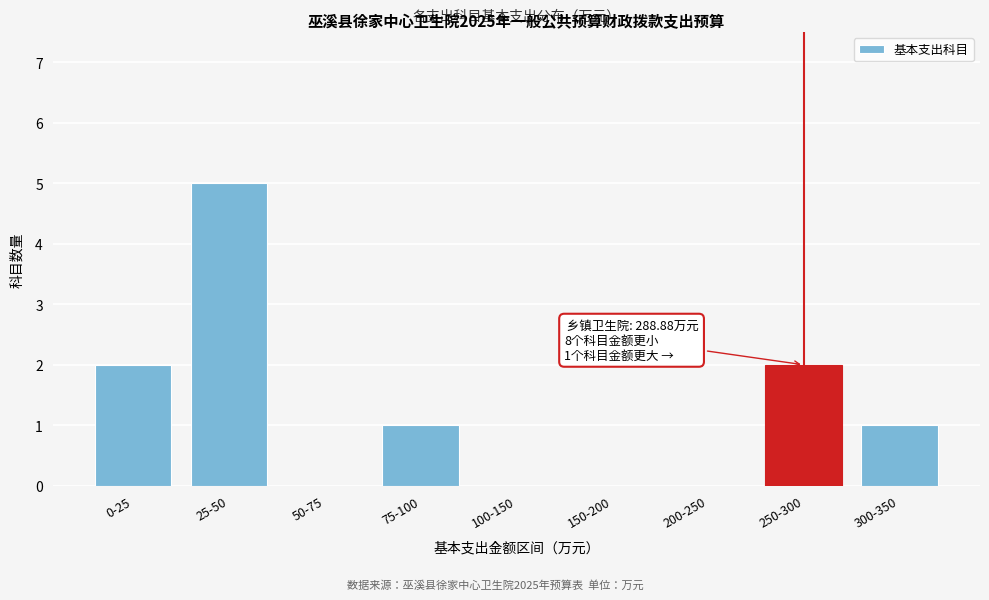

Reading right to left, extract all data points from this chart.

300-350=1	250-300=2	200-250=0	150-200=0	100-150=0	75-100=1	50-75=0	25-50=5	0-25=2